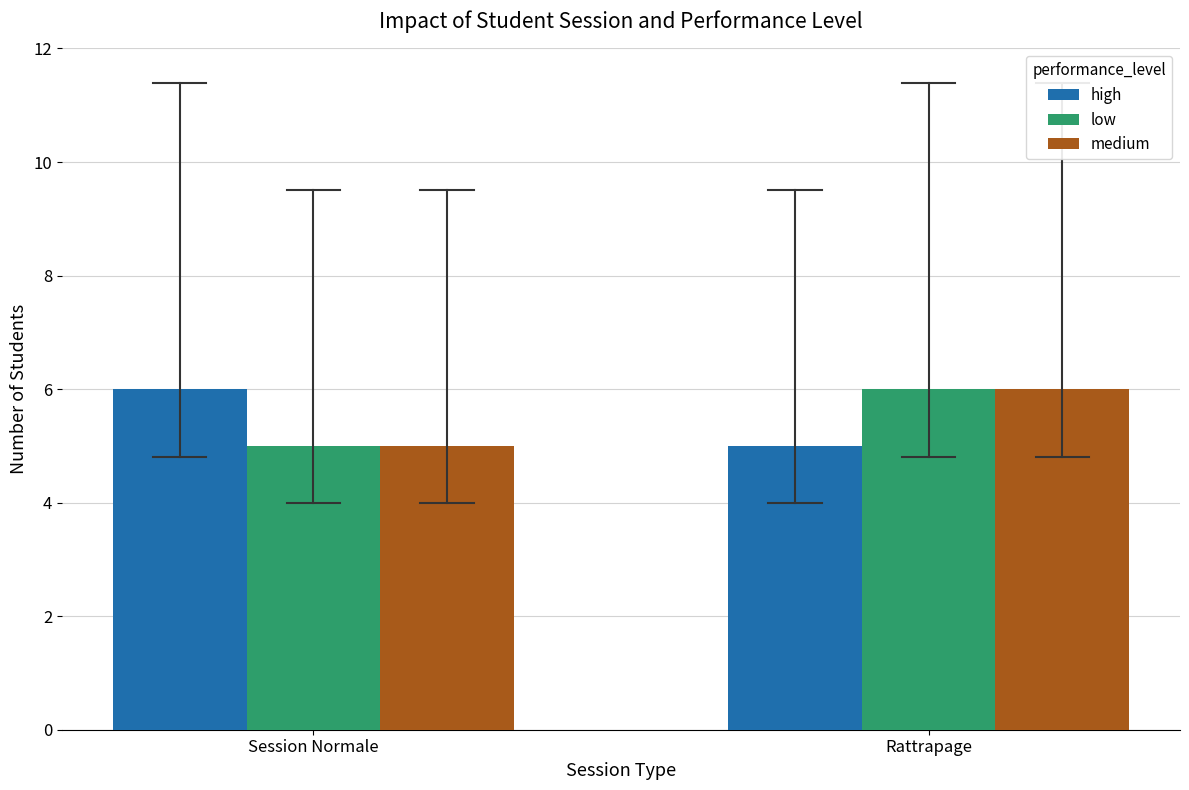

Is it true that medium equals 6 at Rattrapage?

True